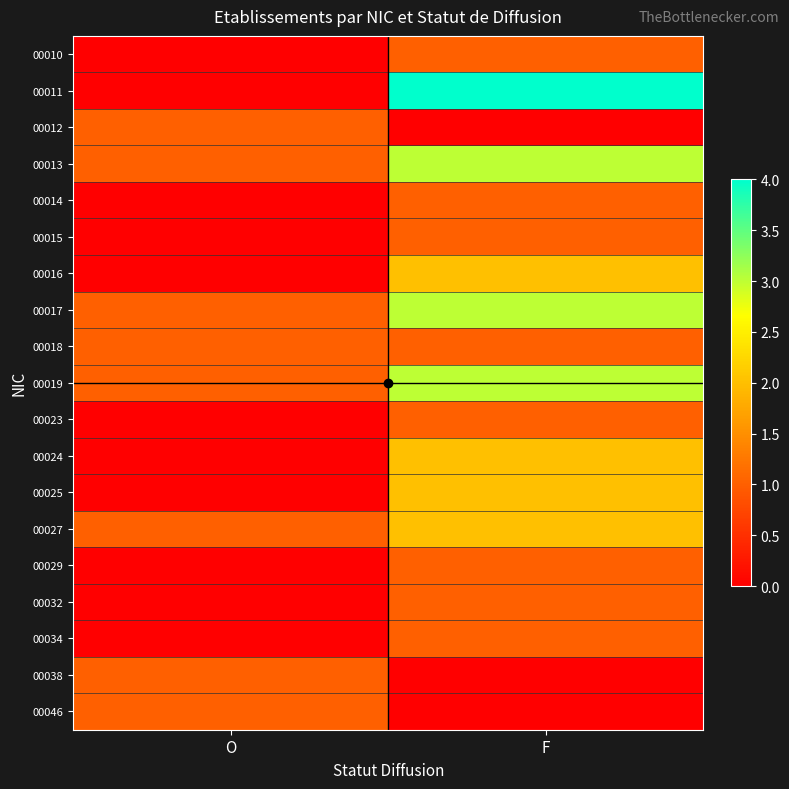

Reading left to right, extract all data points from this chart.

00010: O=0	F=1
00011: O=0	F=4
00012: O=1	F=0
00013: O=1	F=3
00014: O=0	F=1
00015: O=0	F=1
00016: O=0	F=2
00017: O=1	F=3
00018: O=1	F=1
00019: O=1	F=3
00023: O=0	F=1
00024: O=0	F=2
00025: O=0	F=2
00027: O=1	F=2
00029: O=0	F=1
00032: O=0	F=1
00034: O=0	F=1
00038: O=1	F=0
00046: O=1	F=0